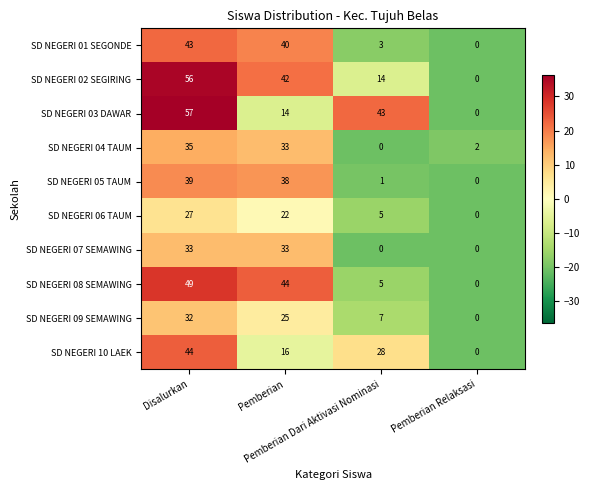

What is the maximum value shown in the chart?

57